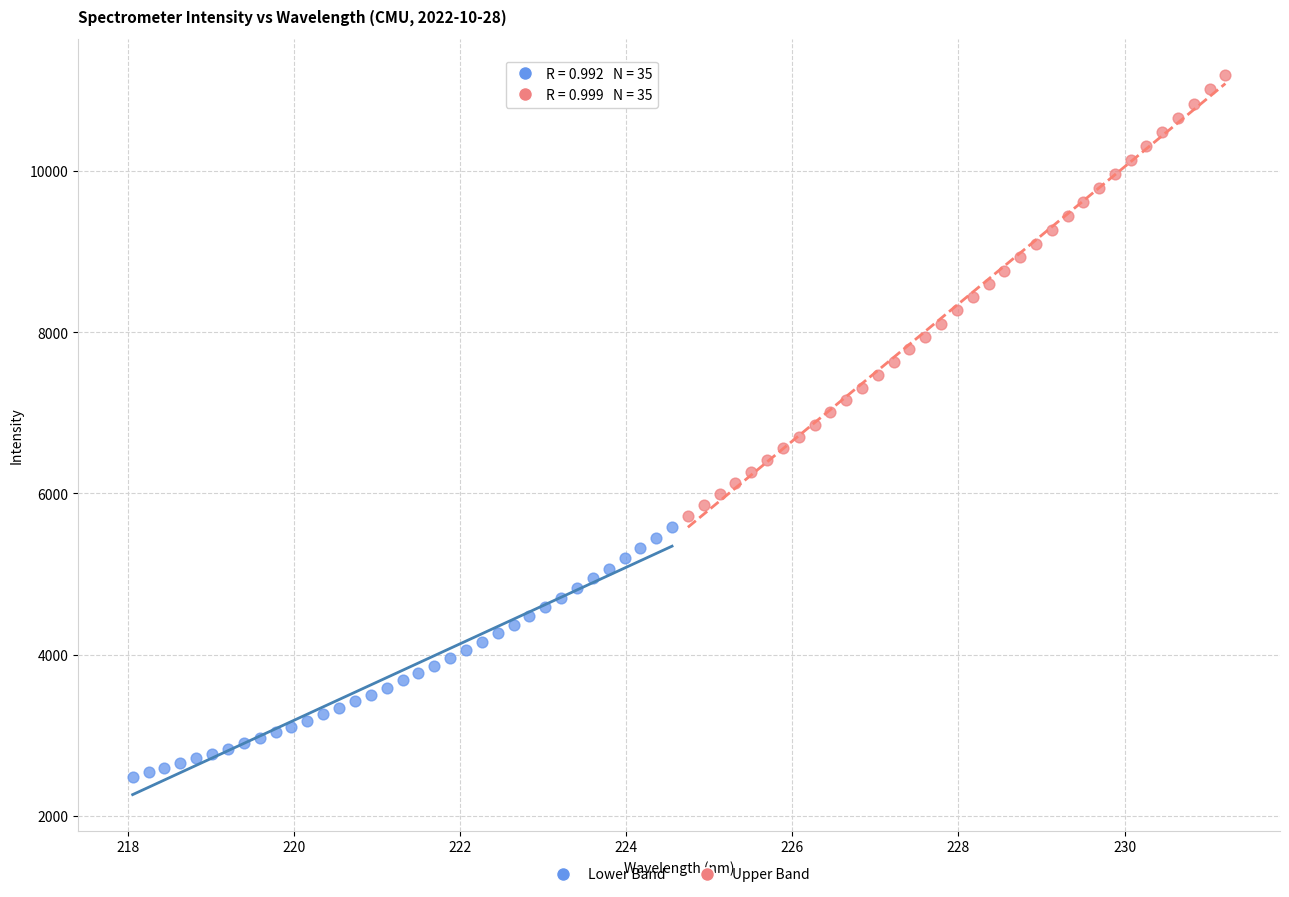

Which series contains the lowest Y value?

Lower Band